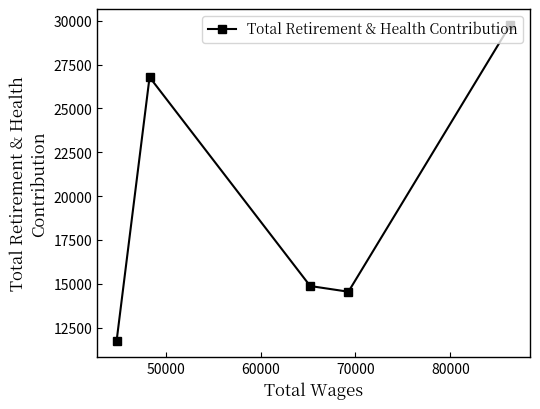

What is the average value?

19538